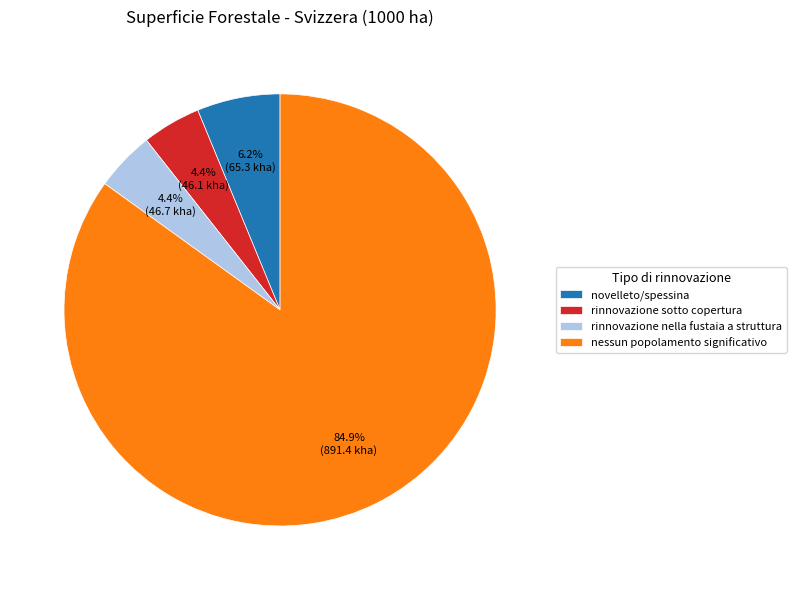

Which slice represents more than half of the pie?

nessun popolamento significativo